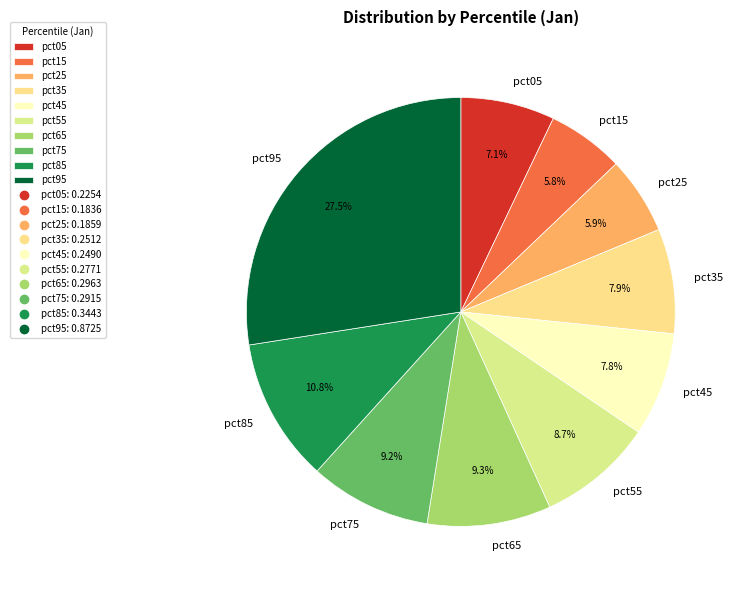

To the nearest percent, what is the difference between the largest and smallest slice percentages?

22%